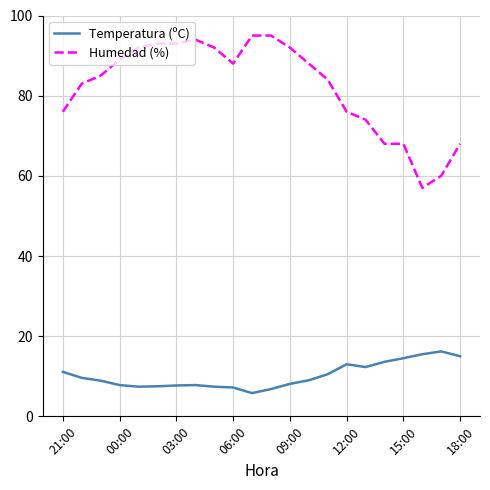

True or false: Humedad (%) and Temperatura (ºC) cross at least once.

False